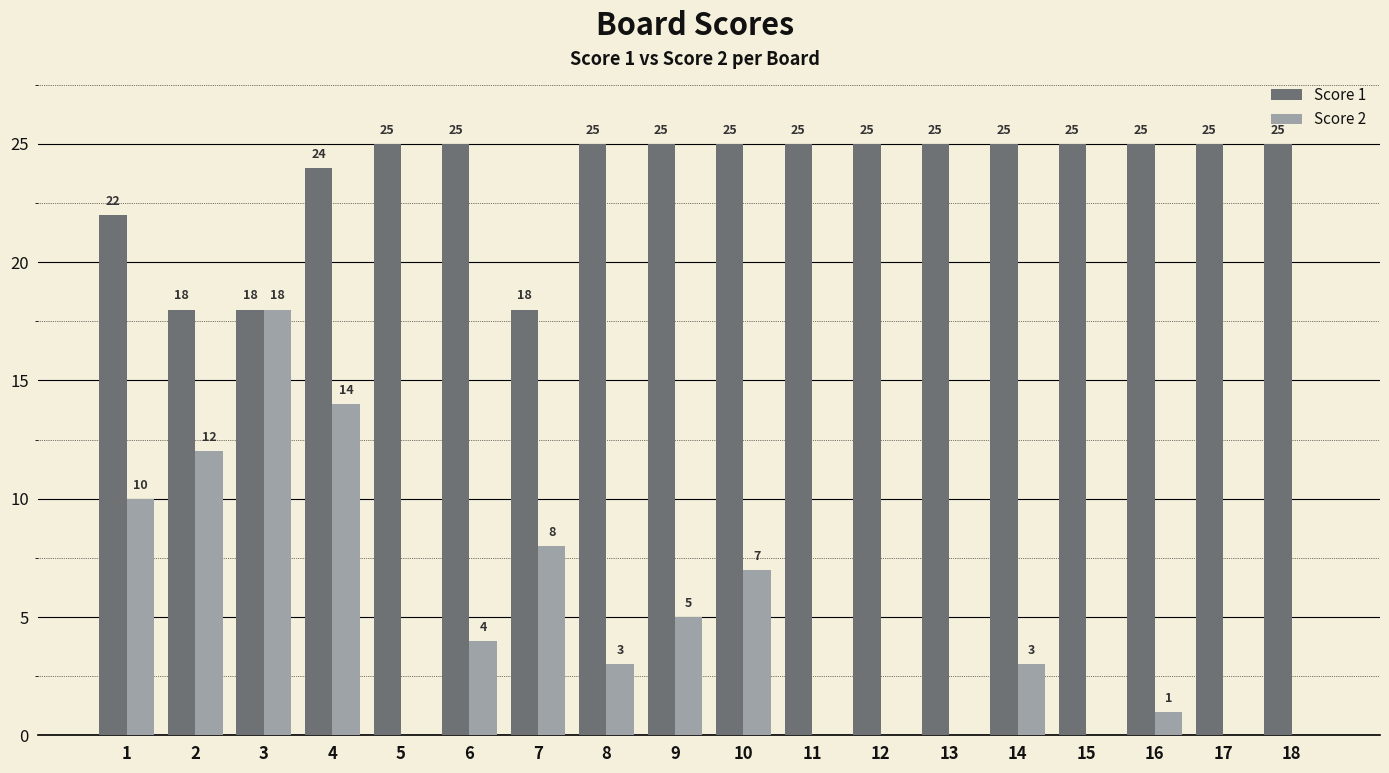

Are the bars grouped side by side (vs. stacked)?

Yes